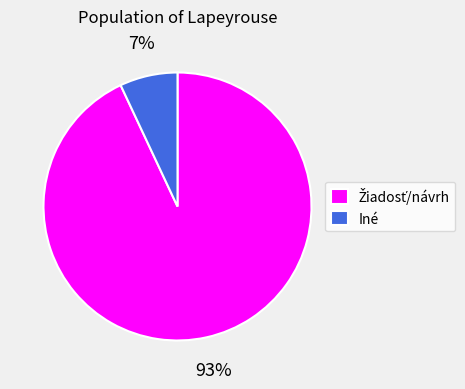

How many slices are in this pie chart?

2